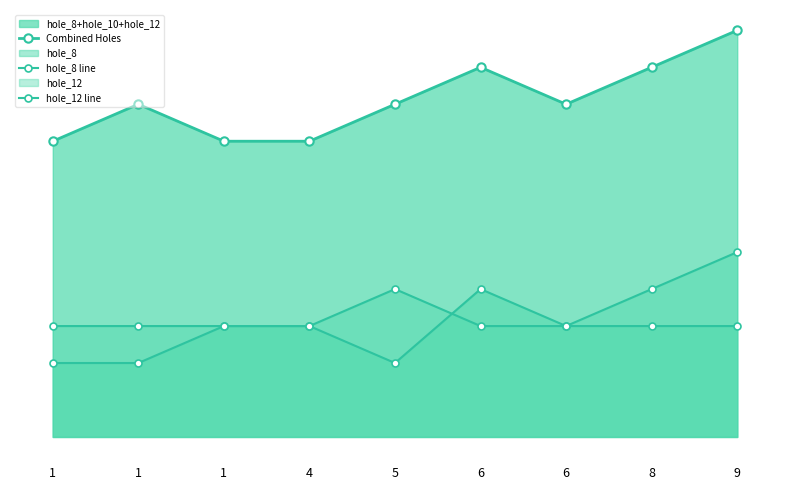

How many data points in hole_8 line are less than 3?

3